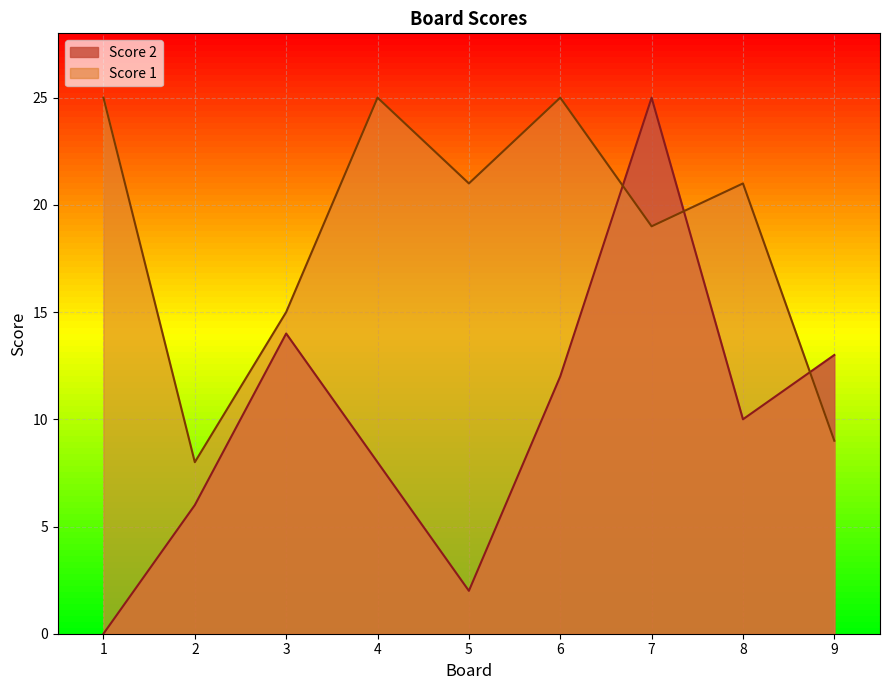

What is the difference between the Score 1 values at 8 and 3?

6